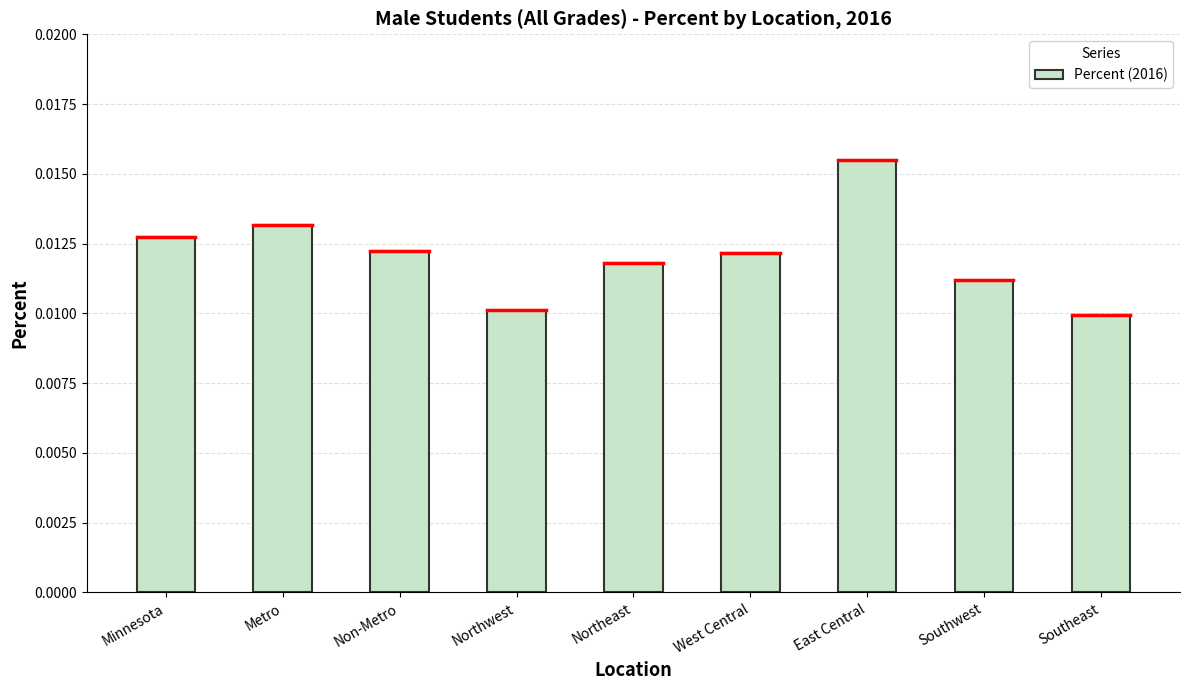

What is the label of the 5th bar from the right?

Northeast